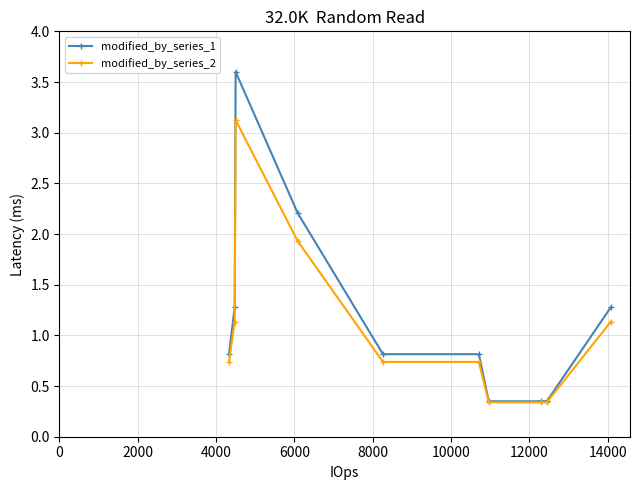

What is the maximum value for modified_by_series_1?

3.6